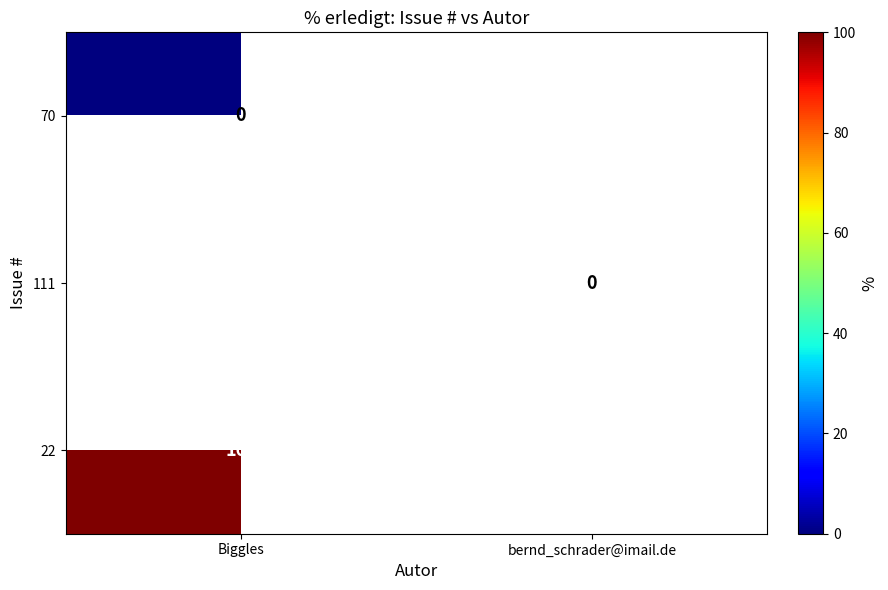

Between bernd_schrader@imail.de and Biggles, which is larger?

Biggles